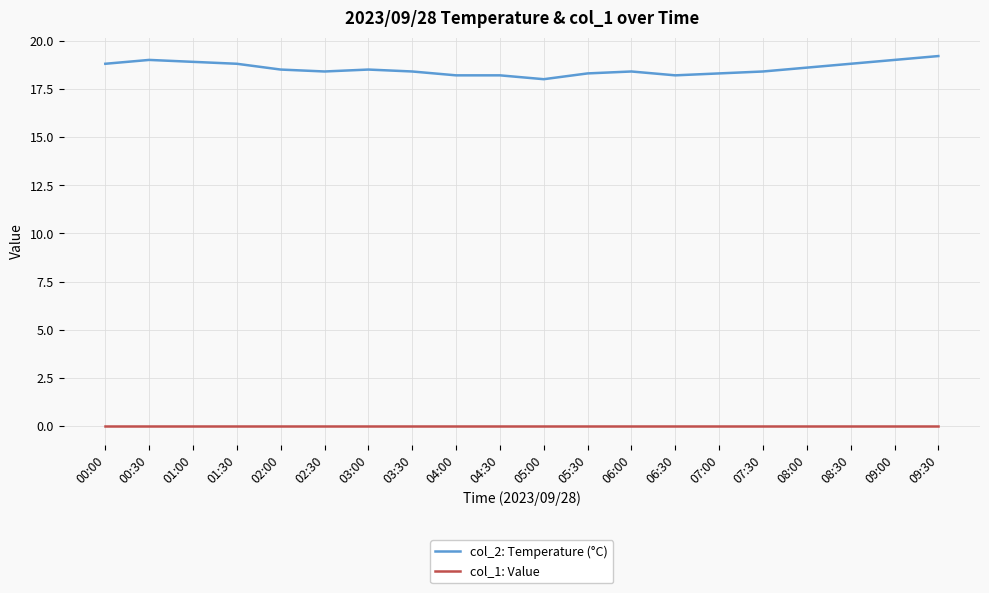

Where is col_2: Temperature (°C) nearest to the value 18?

05:00